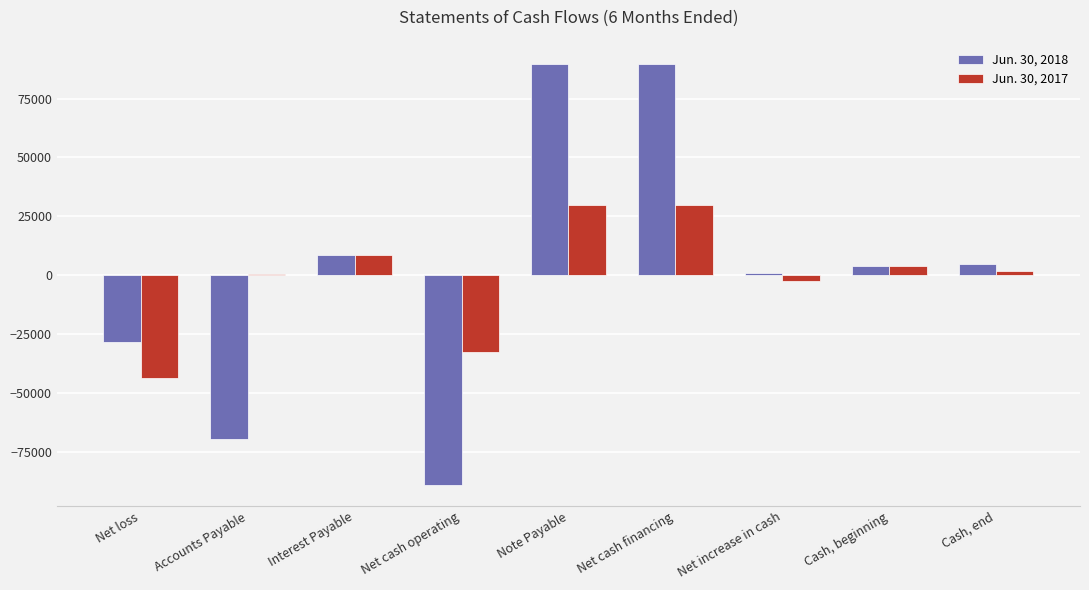

The value of Jun. 30, 2017 at Interest Payable is 8532. True or false?

True